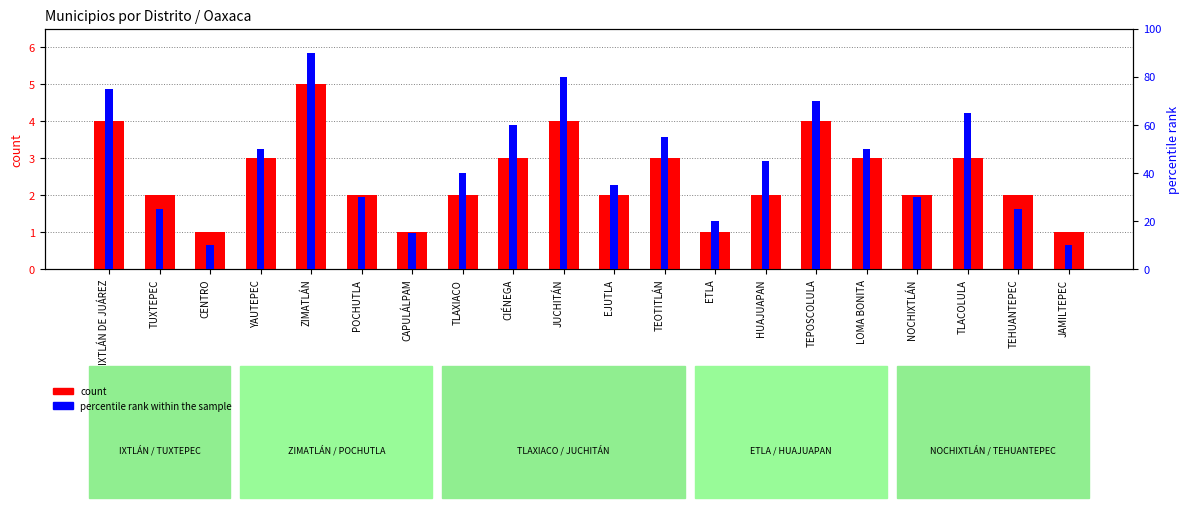

What is the highest value of the count series?

5